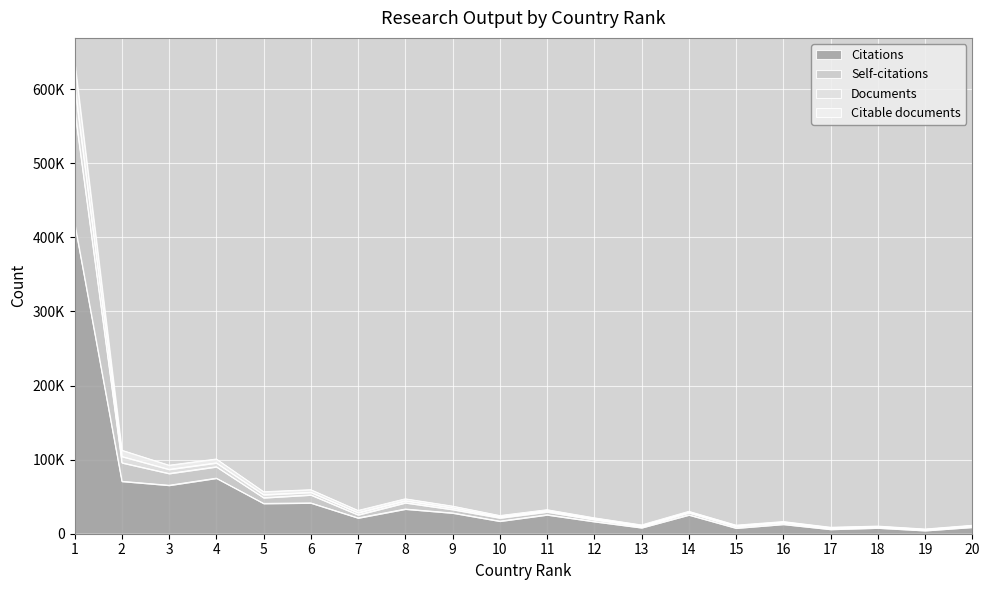

How many distinct data groups are displayed?

4